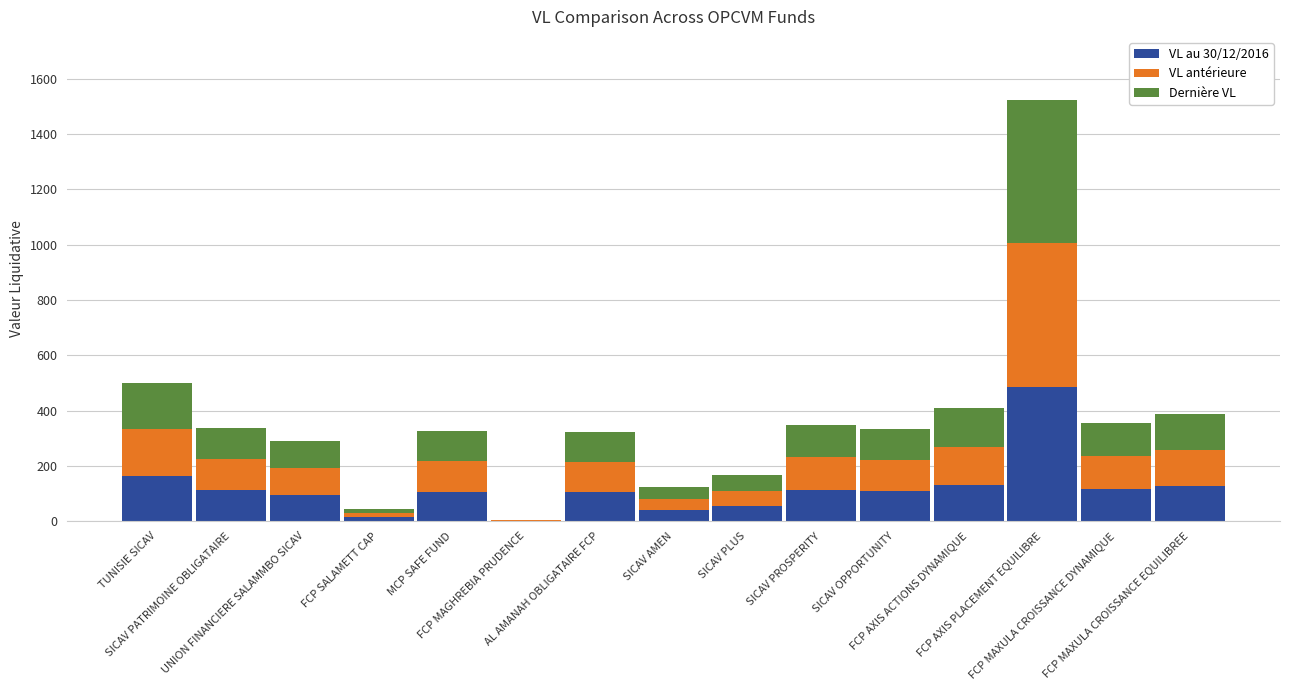

Count the number of categories in the chart.

15